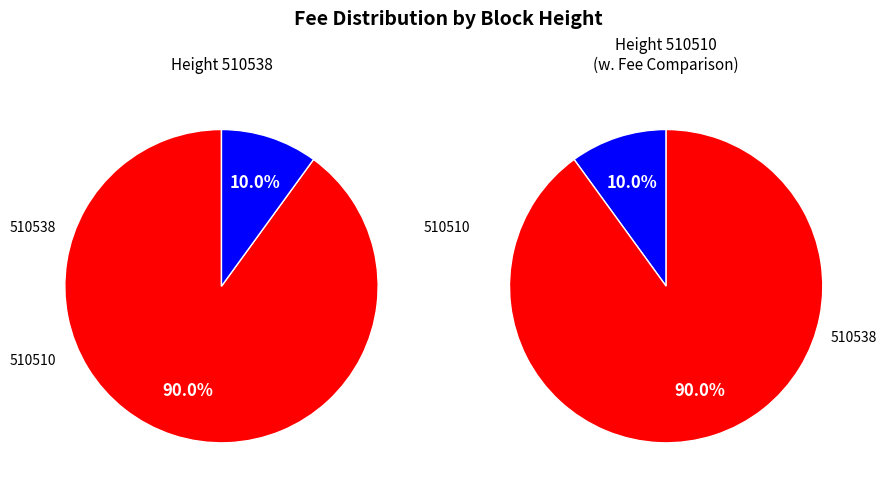

Do 510510 and 510538 together represent more than half of the pie?

Yes